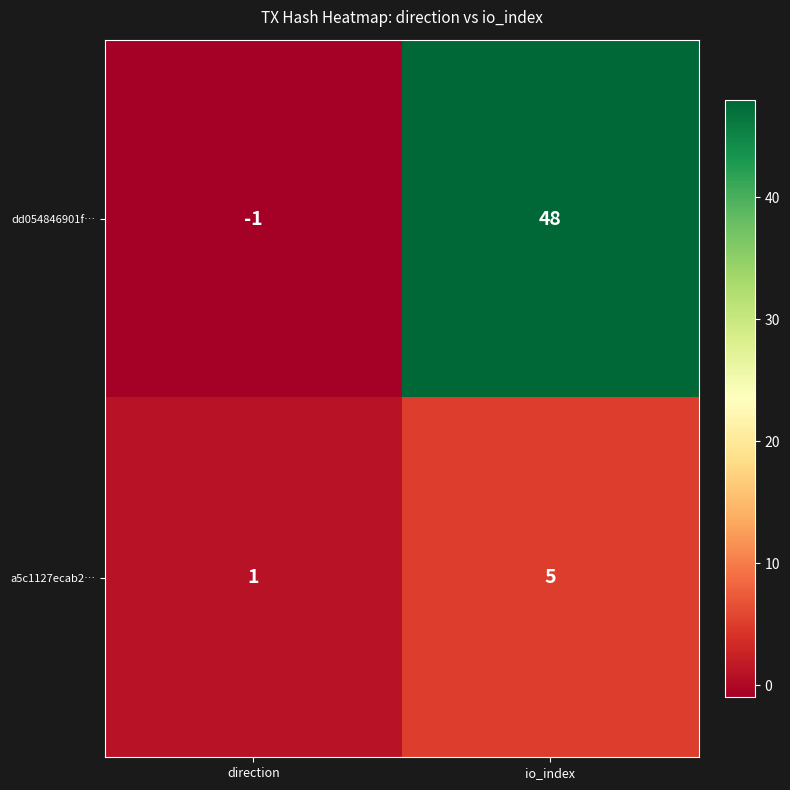

Which series has the largest total across all categories?

dd054846901f…